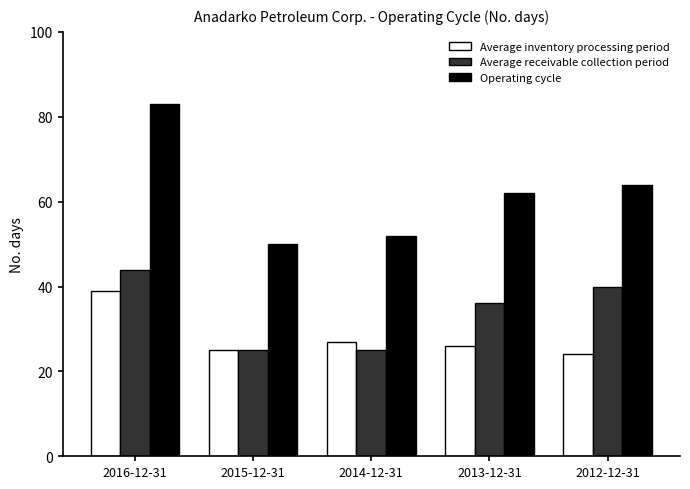

Rank the series at 2012-12-31 from lowest to highest value.

Average inventory processing period, Average receivable collection period, Operating cycle